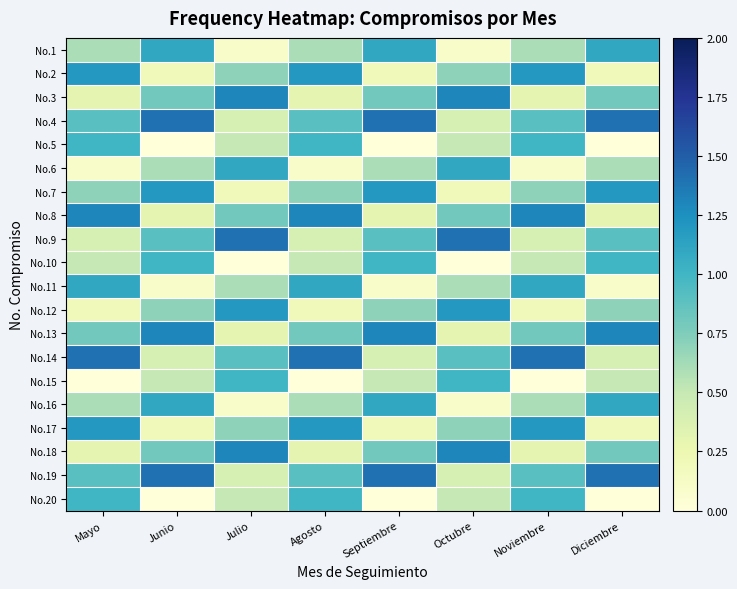

Reading left to right, transcribe all the data shown in this chart.

No.1: Mayo=0.6	Junio=1.1	Julio=0.1	Agosto=0.6	Septiembre=1.1	Octubre=0.1	Noviembre=0.6	Diciembre=1.1
No.2: Mayo=1.2	Junio=0.2	Julio=0.7	Agosto=1.2	Septiembre=0.2	Octubre=0.7	Noviembre=1.2	Diciembre=0.2
No.3: Mayo=0.3	Junio=0.8	Julio=1.3	Agosto=0.3	Septiembre=0.8	Octubre=1.3	Noviembre=0.3	Diciembre=0.8
No.4: Mayo=0.9	Junio=1.4	Julio=0.4	Agosto=0.9	Septiembre=1.4	Octubre=0.4	Noviembre=0.9	Diciembre=1.4
No.5: Mayo=1.0	Junio=0.0	Julio=0.5	Agosto=1.0	Septiembre=0.0	Octubre=0.5	Noviembre=1.0	Diciembre=0.0
No.6: Mayo=0.1	Junio=0.6	Julio=1.1	Agosto=0.1	Septiembre=0.6	Octubre=1.1	Noviembre=0.1	Diciembre=0.6
No.7: Mayo=0.7	Junio=1.2	Julio=0.2	Agosto=0.7	Septiembre=1.2	Octubre=0.2	Noviembre=0.7	Diciembre=1.2
No.8: Mayo=1.3	Junio=0.3	Julio=0.8	Agosto=1.3	Septiembre=0.3	Octubre=0.8	Noviembre=1.3	Diciembre=0.3
No.9: Mayo=0.4	Junio=0.9	Julio=1.4	Agosto=0.4	Septiembre=0.9	Octubre=1.4	Noviembre=0.4	Diciembre=0.9
No.10: Mayo=0.5	Junio=1.0	Julio=0.0	Agosto=0.5	Septiembre=1.0	Octubre=0.0	Noviembre=0.5	Diciembre=1.0
No.11: Mayo=1.1	Junio=0.1	Julio=0.6	Agosto=1.1	Septiembre=0.1	Octubre=0.6	Noviembre=1.1	Diciembre=0.1
No.12: Mayo=0.2	Junio=0.7	Julio=1.2	Agosto=0.2	Septiembre=0.7	Octubre=1.2	Noviembre=0.2	Diciembre=0.7
No.13: Mayo=0.8	Junio=1.3	Julio=0.3	Agosto=0.8	Septiembre=1.3	Octubre=0.3	Noviembre=0.8	Diciembre=1.3
No.14: Mayo=1.4	Junio=0.4	Julio=0.9	Agosto=1.4	Septiembre=0.4	Octubre=0.9	Noviembre=1.4	Diciembre=0.4
No.15: Mayo=0.0	Junio=0.5	Julio=1.0	Agosto=0.0	Septiembre=0.5	Octubre=1.0	Noviembre=0.0	Diciembre=0.5
No.16: Mayo=0.6	Junio=1.1	Julio=0.1	Agosto=0.6	Septiembre=1.1	Octubre=0.1	Noviembre=0.6	Diciembre=1.1
No.17: Mayo=1.2	Junio=0.2	Julio=0.7	Agosto=1.2	Septiembre=0.2	Octubre=0.7	Noviembre=1.2	Diciembre=0.2
No.18: Mayo=0.3	Junio=0.8	Julio=1.3	Agosto=0.3	Septiembre=0.8	Octubre=1.3	Noviembre=0.3	Diciembre=0.8
No.19: Mayo=0.9	Junio=1.4	Julio=0.4	Agosto=0.9	Septiembre=1.4	Octubre=0.4	Noviembre=0.9	Diciembre=1.4
No.20: Mayo=1.0	Junio=0.0	Julio=0.5	Agosto=1.0	Septiembre=0.0	Octubre=0.5	Noviembre=1.0	Diciembre=0.0